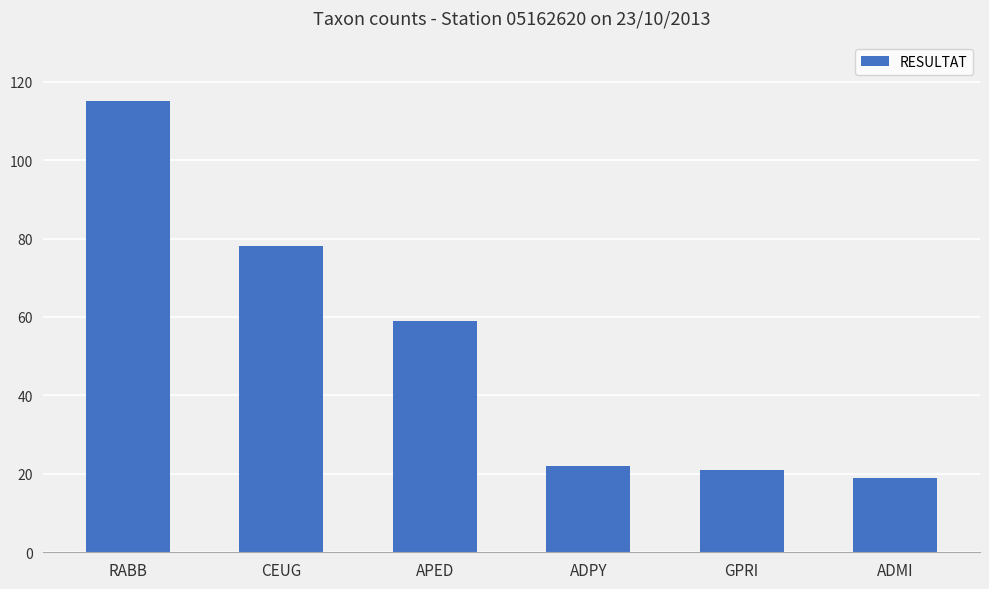

Between APED and CEUG, which is larger?

CEUG